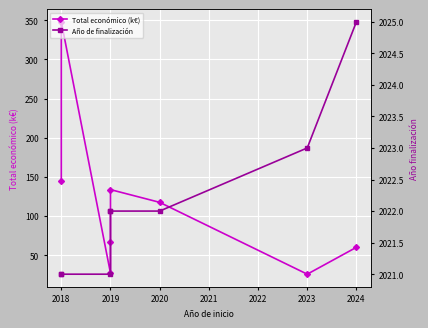

How many interior local valleys does the Total económico (k€) series have?

2